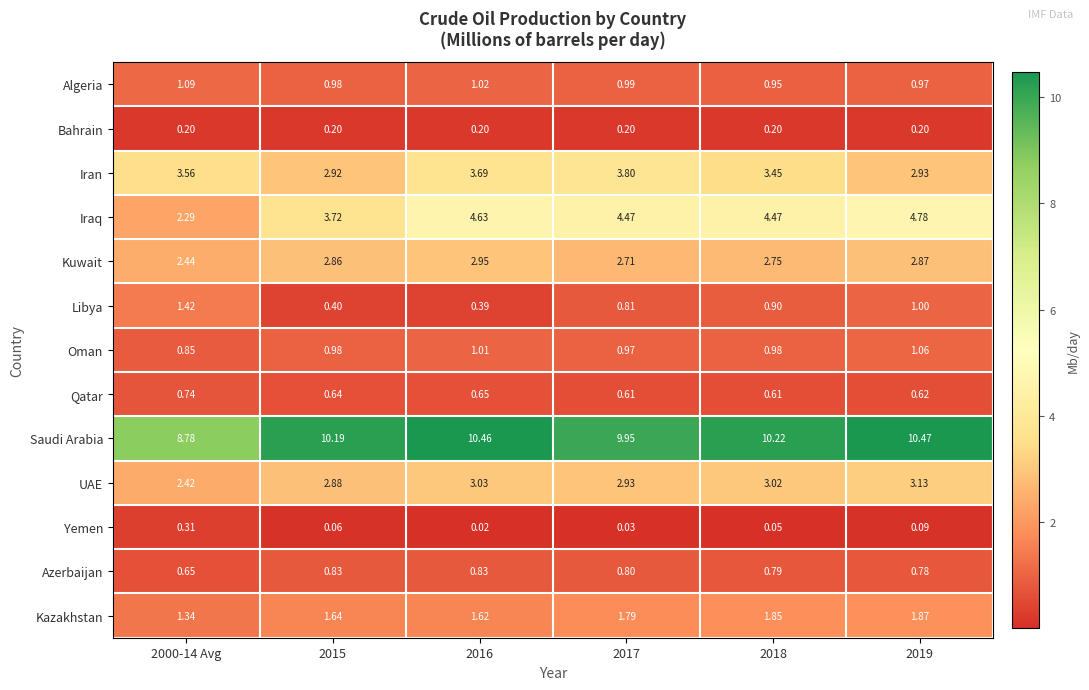

Rank the series by their maximum value, from lowest to highest.

Bahrain, Yemen, Qatar, Azerbaijan, Oman, Algeria, Libya, Kazakhstan, Kuwait, UAE, Iran, Iraq, Saudi Arabia